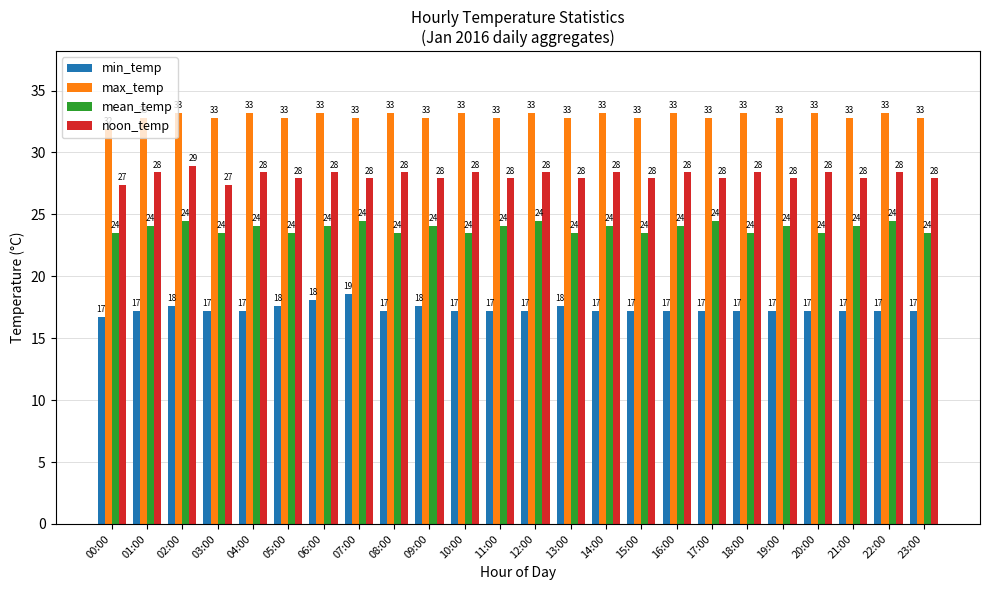

What is the sum of the min_temp values at 05:00 and 04:00?

34.8